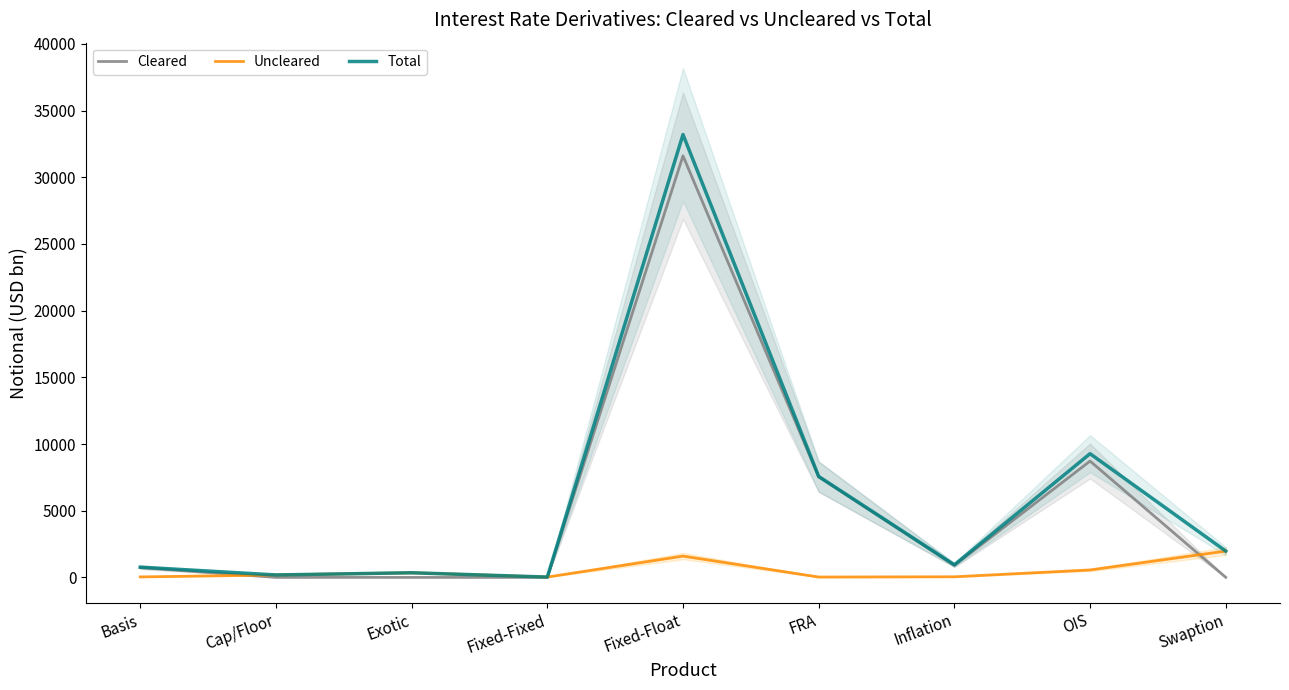

At which label is Total closest to 16613?

OIS